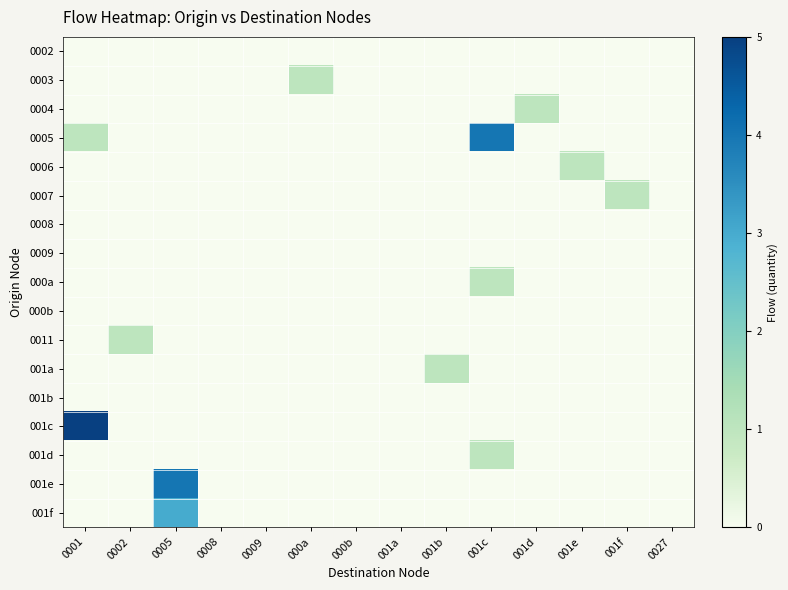

Which series changed the most between 001b and 001c?

0005